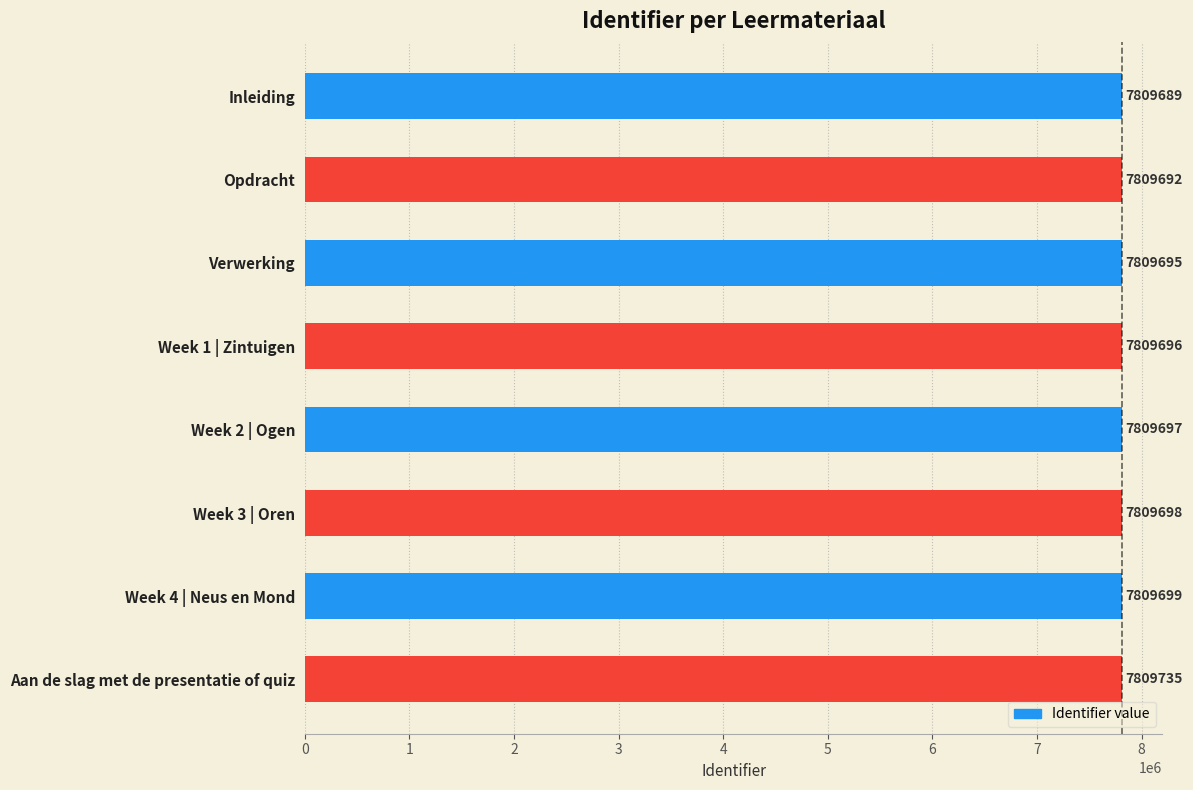

What is the value of the 4th bar from the top?

7809696